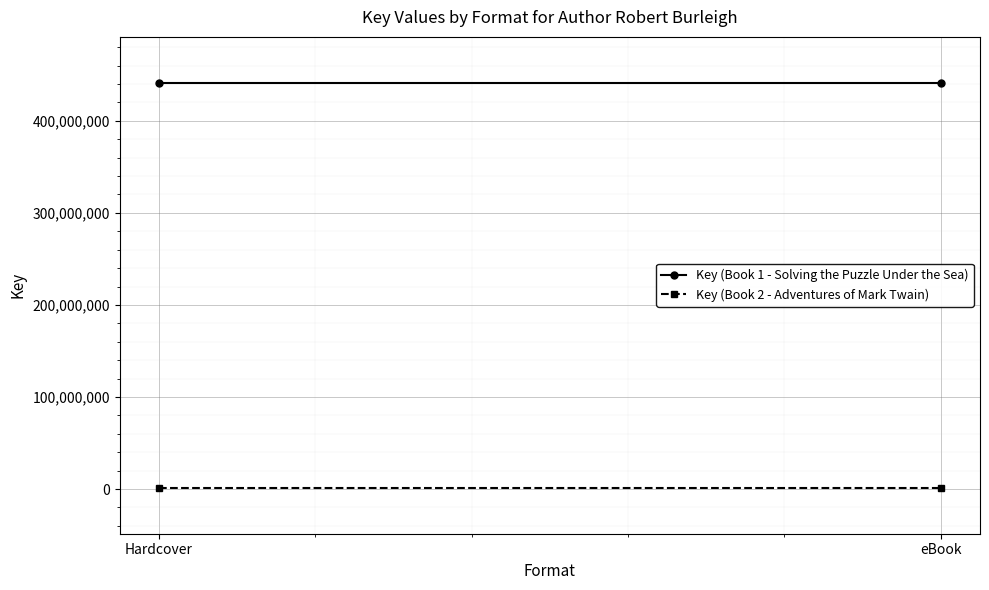

What are all the series names shown in the legend?

Key (Book 1 - Solving the Puzzle Under the Sea), Key (Book 2 - Adventures of Mark Twain)